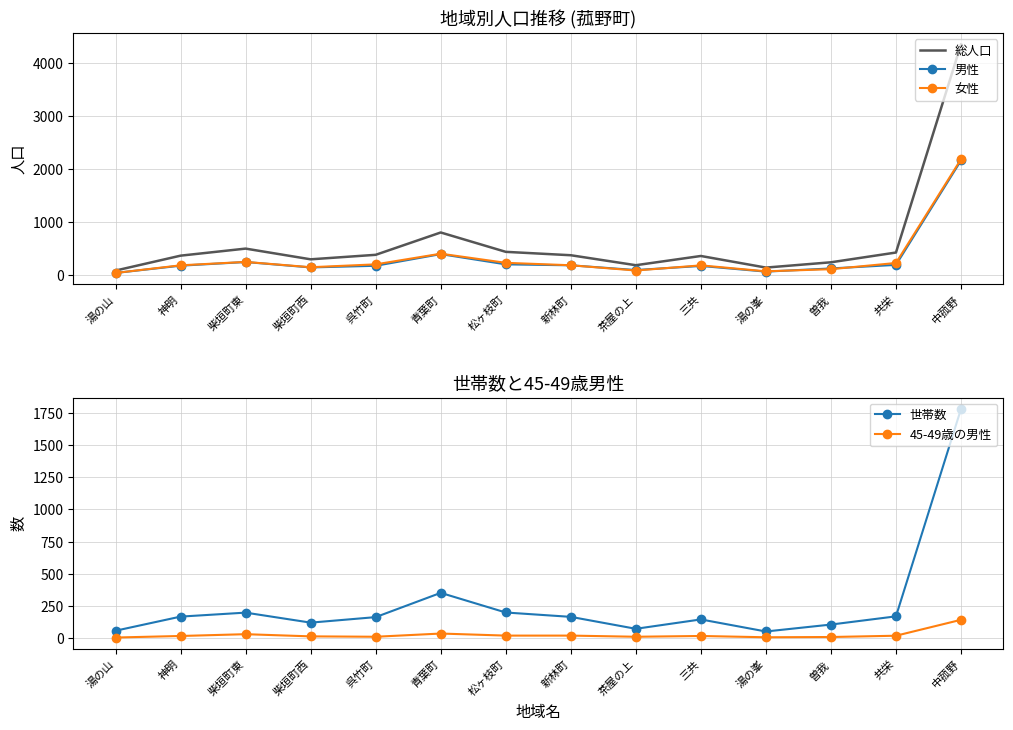

What is the average value of the 世帯数 series?

266